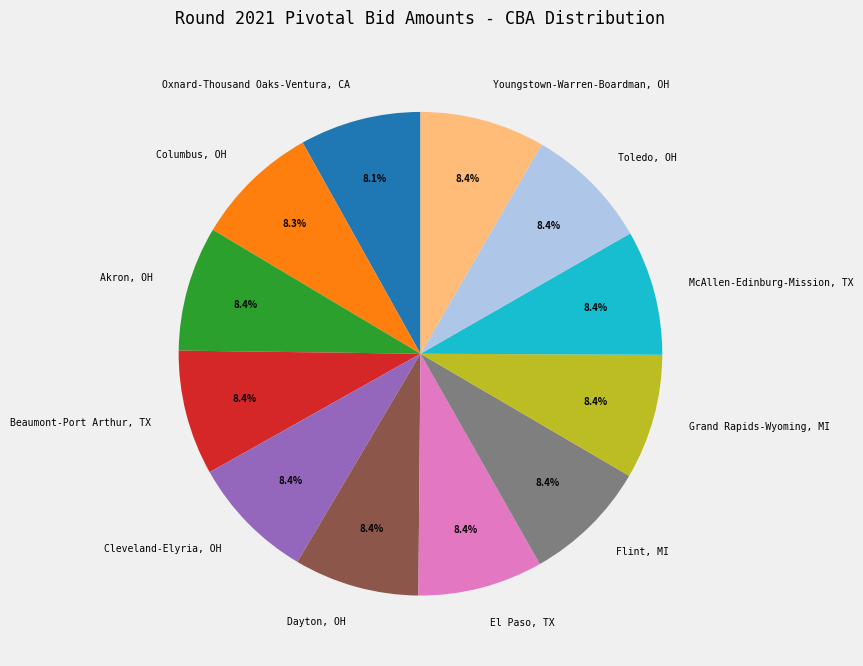

Is it true that El Paso, TX is 8% of the pie?

True